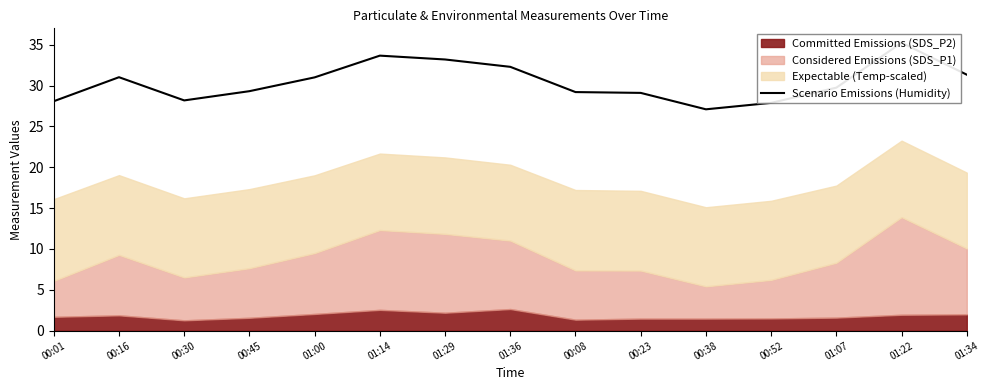

Reading left to right, what are all the values shown in this chart?

28.1	31.0	28.2	29.3	31.0	33.7	33.2	32.3	29.2	29.1	27.1	27.9	29.7	35.2	31.3